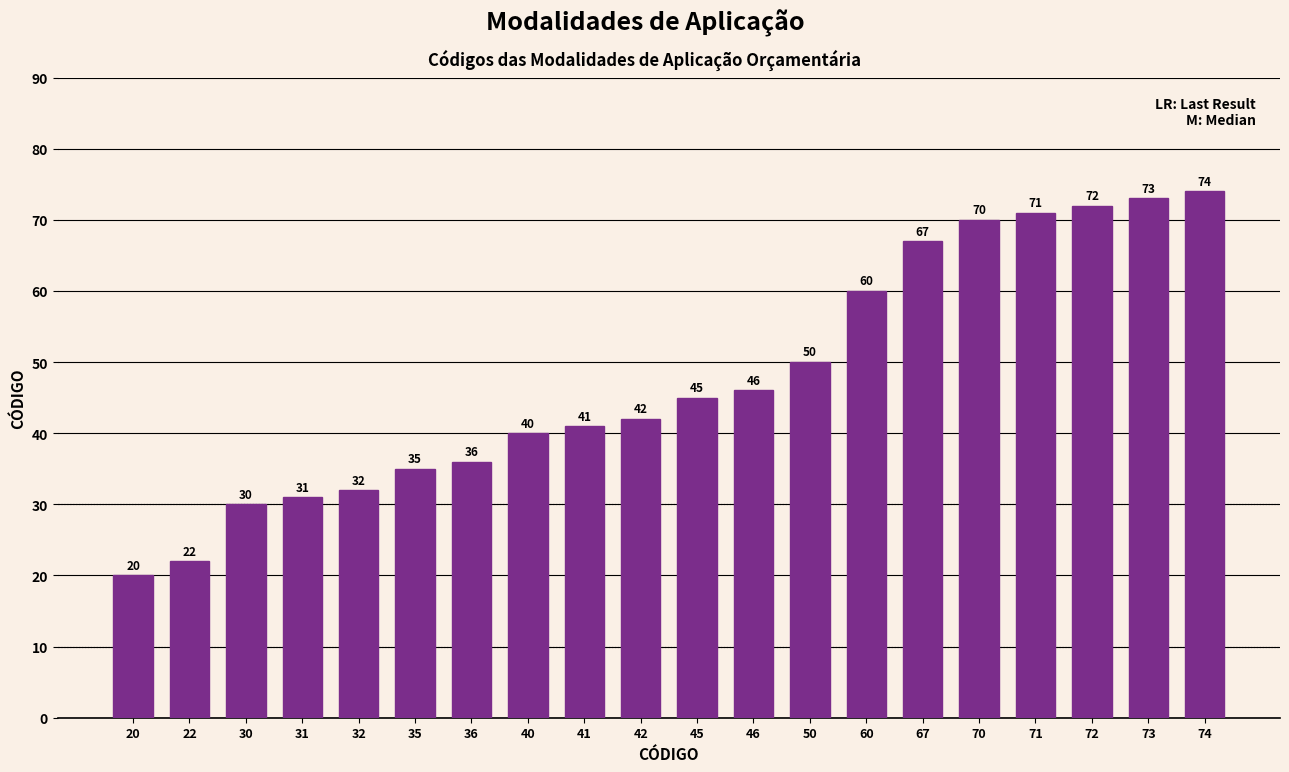

How many series are shown in this chart?

1